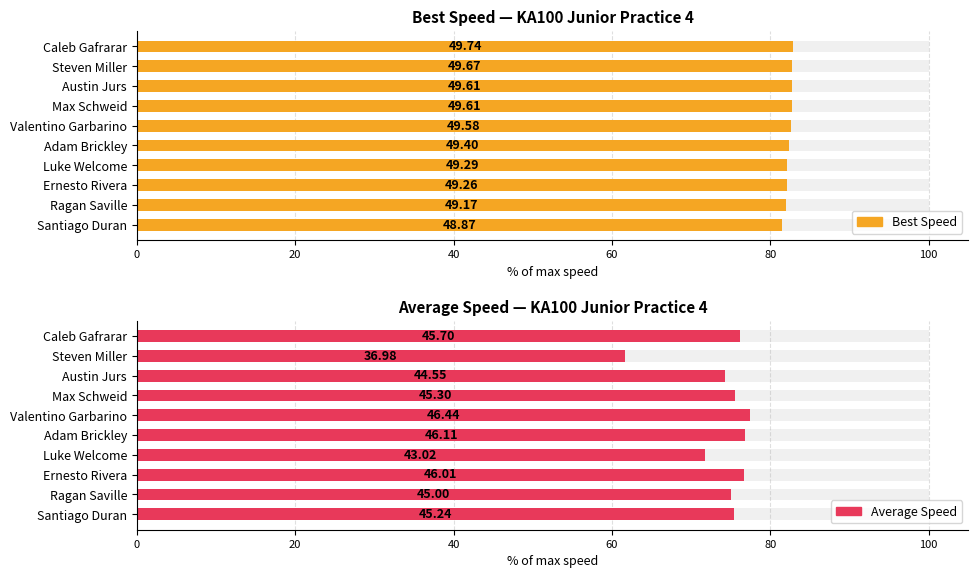

Rank the series at Austin Jurs from lowest to highest value.

Average Speed, Best Speed